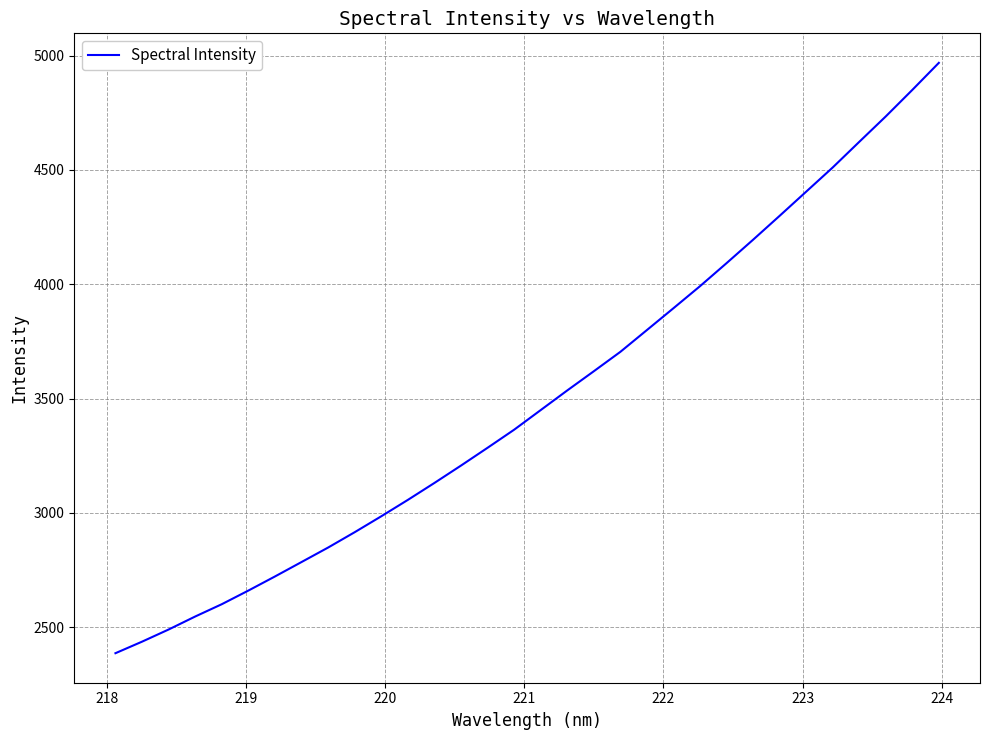

Reading left to right, list all the values displayed in this chart.

2386.5	2436.9	2490.1	2547.0	2600.8	2660.5	2722.1	2785.3	2848.6	2915.8	2985.4	3057.1	3131.1	3207.2	3285.0	3363.9	3449.8	3535.7	3619.7	3704.5	3799.9	3895.4	3991.7	4092.4	4194.9	4299.4	4405.1	4511.0	4623.0	4734.2	4850.1	4968.5